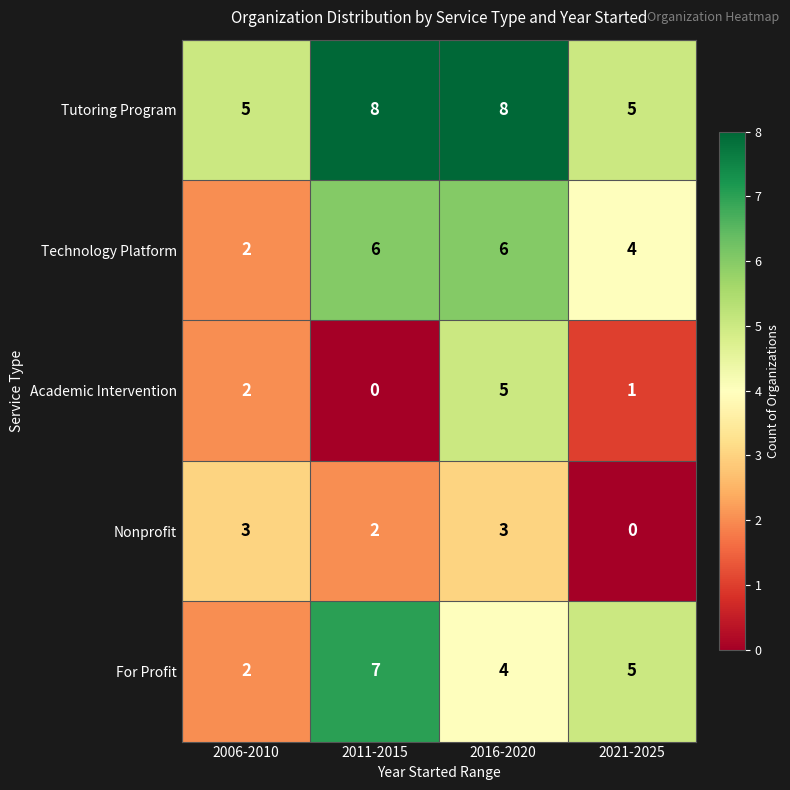

What is the lowest value of the Tutoring Program series?

5